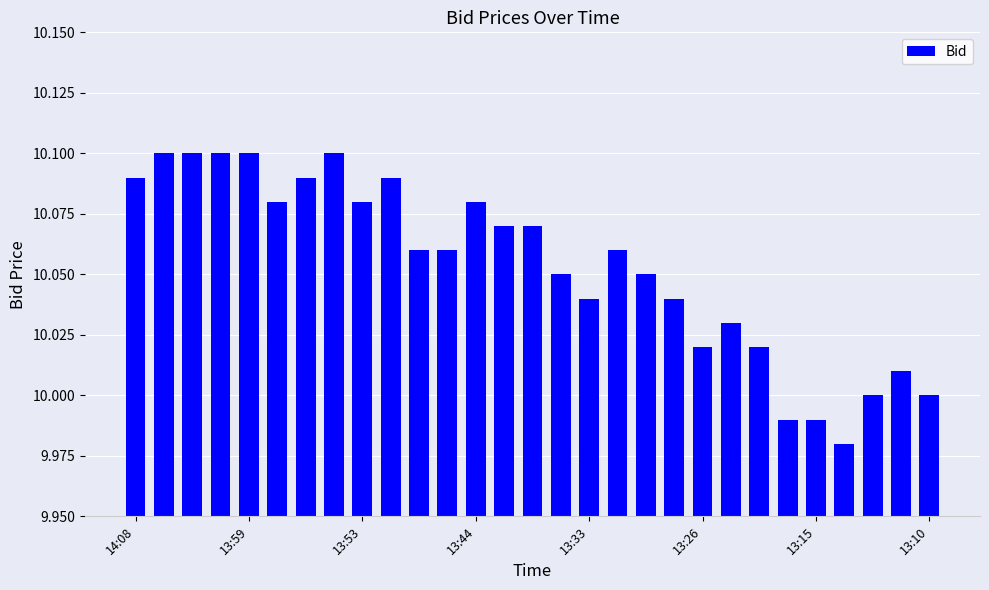

The value at 13:53 is 4.6. True or false?

False